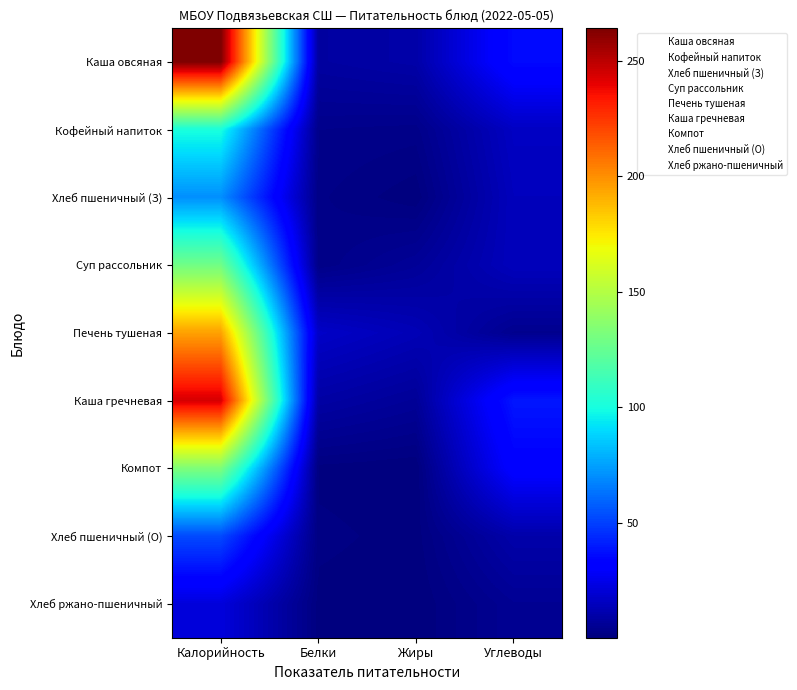

What is the minimum value shown in the chart?

0.1